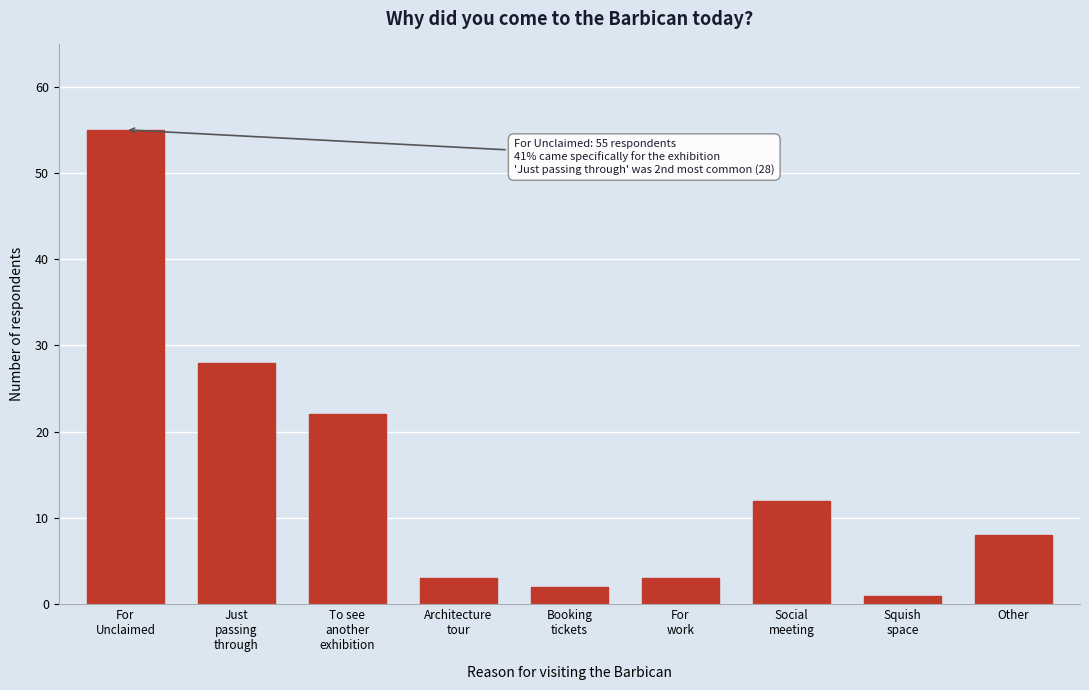

Reading right to left, transcribe all the data shown in this chart.

8	1	12	3	2	3	22	28	55